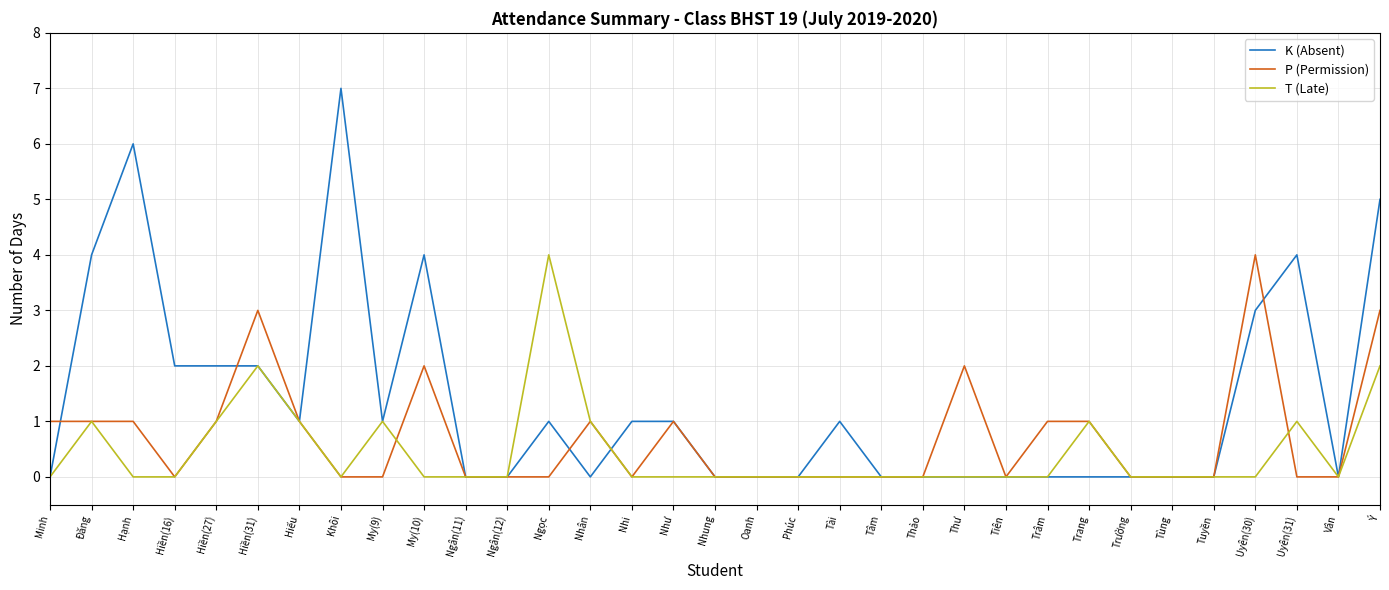

How many T (Late) values are between 0 and 1?

30